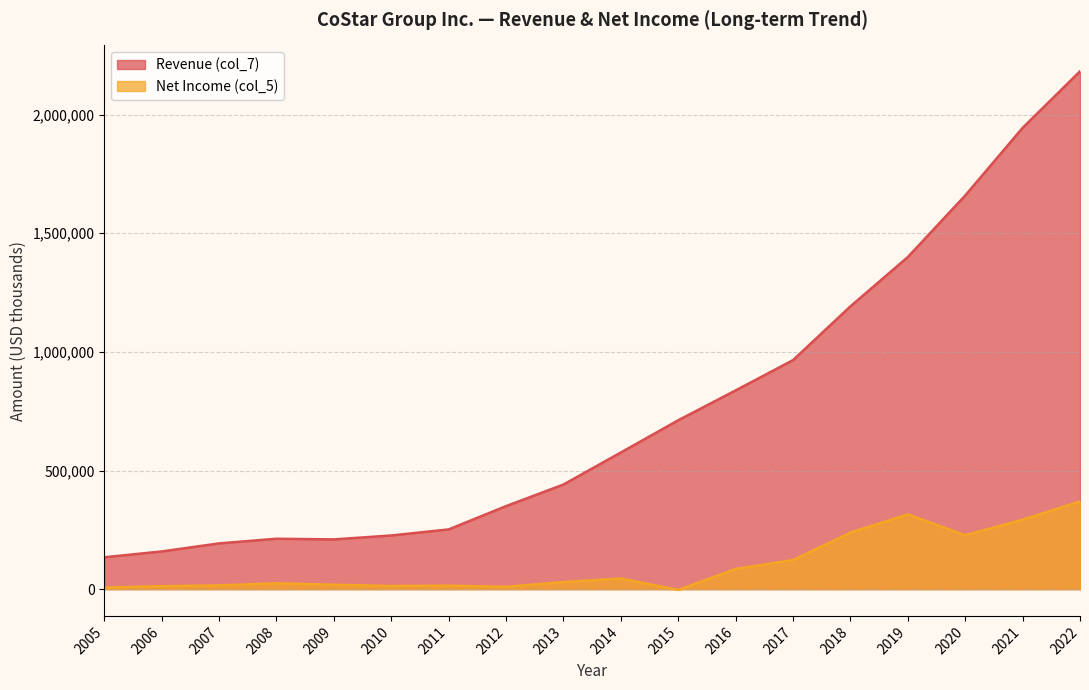

What is the total value across all series at 2006?

171299